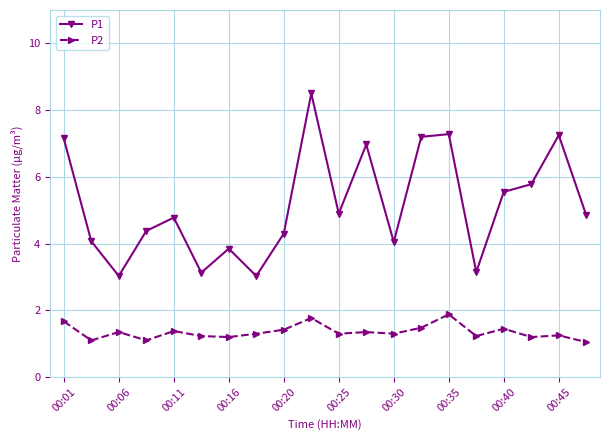

What is the average value of the P1 series?

5.2